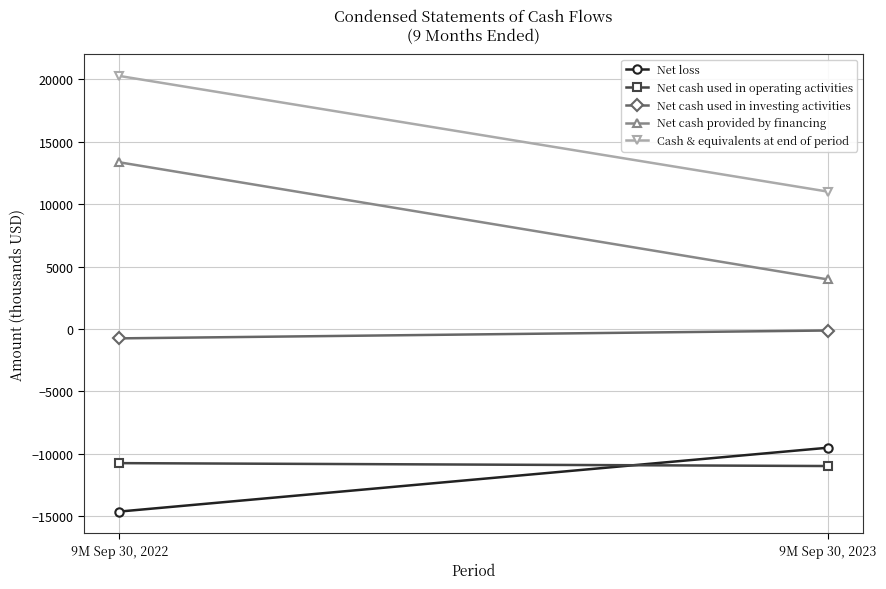

Which series has the largest range (max minus min)?

Net cash provided by financing